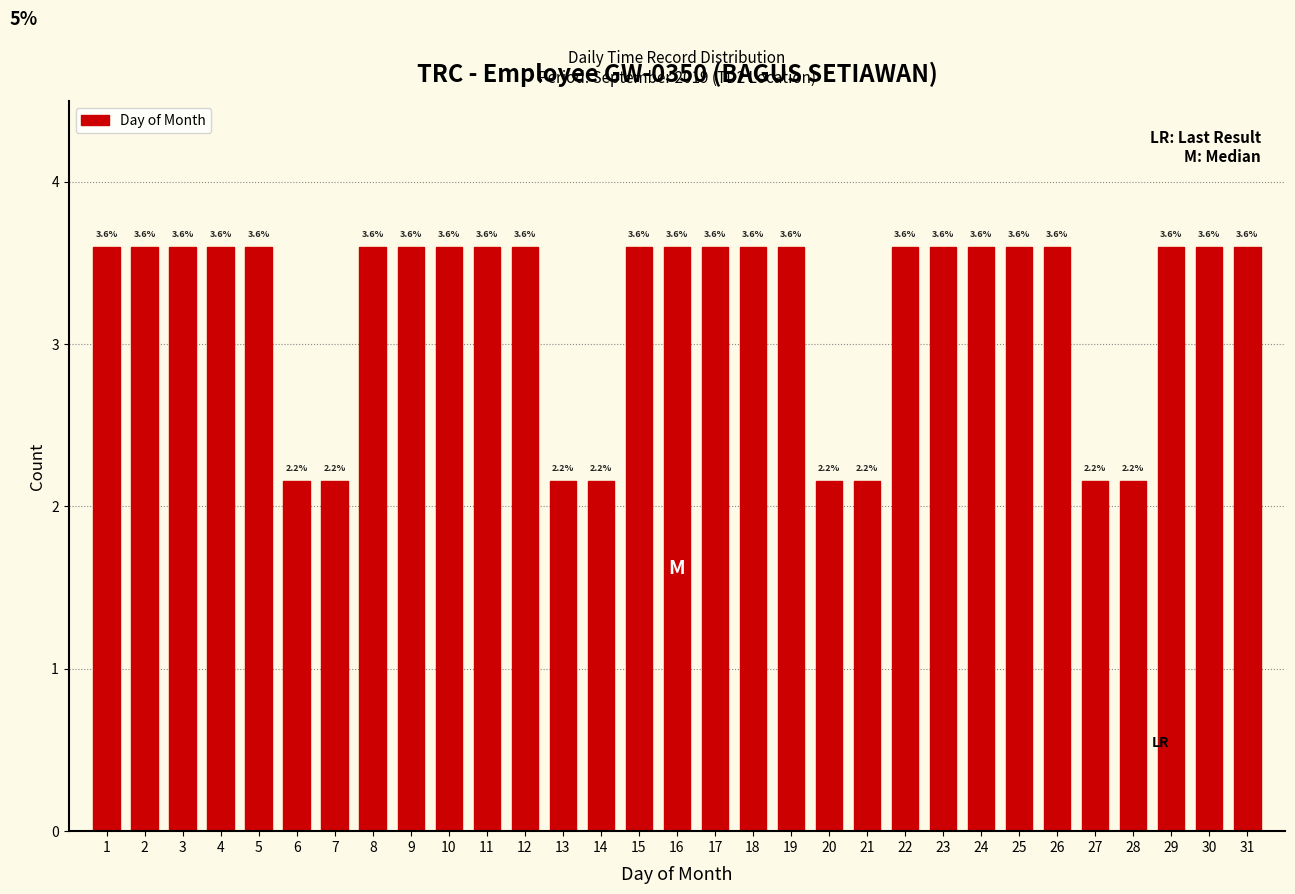

Reading right to left, extract all data points from this chart.

31=3.6	30=3.6	29=3.6	28=2.2	27=2.2	26=3.6	25=3.6	24=3.6	23=3.6	22=3.6	21=2.2	20=2.2	19=3.6	18=3.6	17=3.6	16=3.6	15=3.6	14=2.2	13=2.2	12=3.6	11=3.6	10=3.6	9=3.6	8=3.6	7=2.2	6=2.2	5=3.6	4=3.6	3=3.6	2=3.6	1=3.6